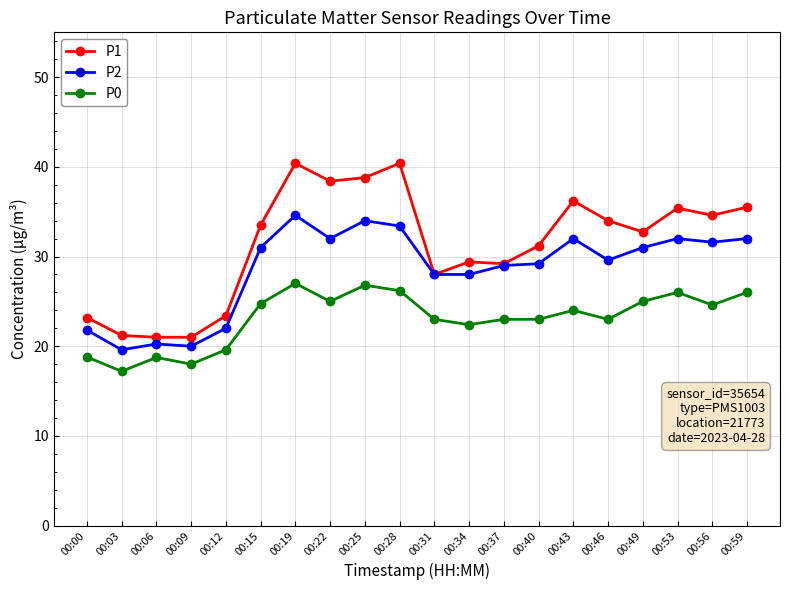

True or false: P2 has more than 1 points higher than both neighbors.

True